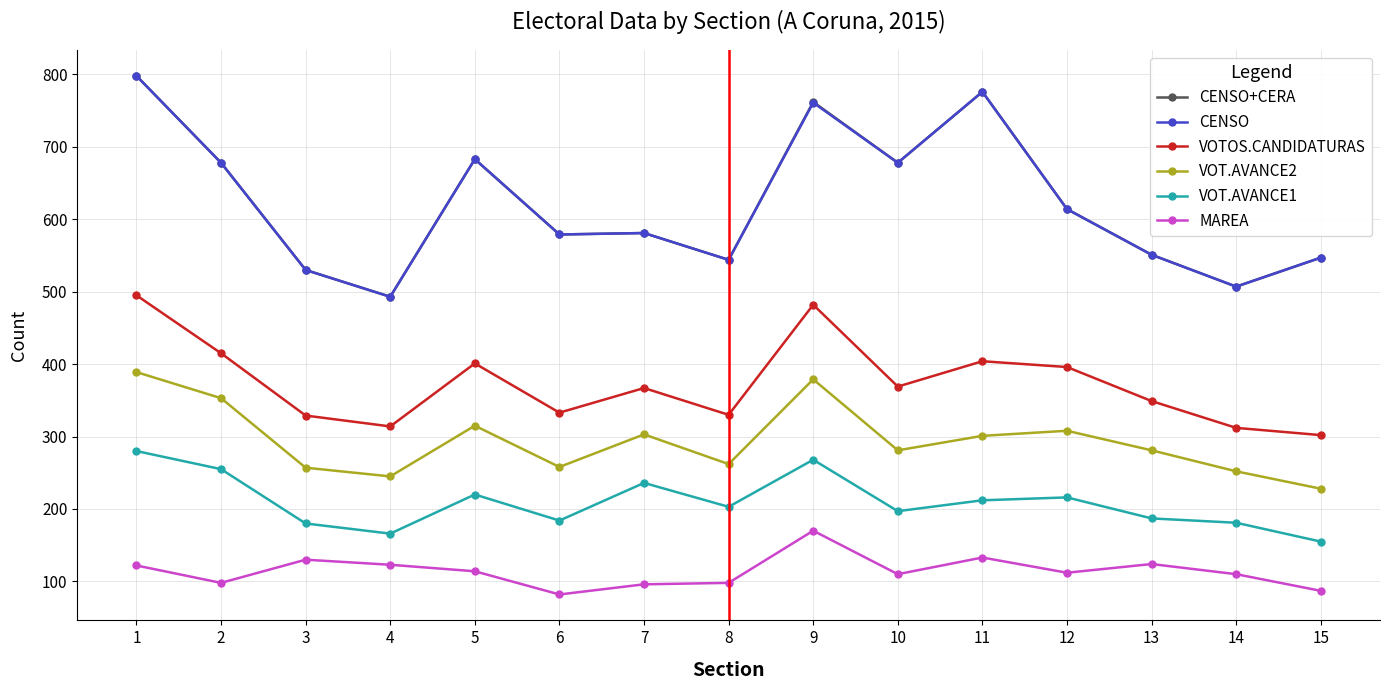

What is the minimum value shown in the chart?

82